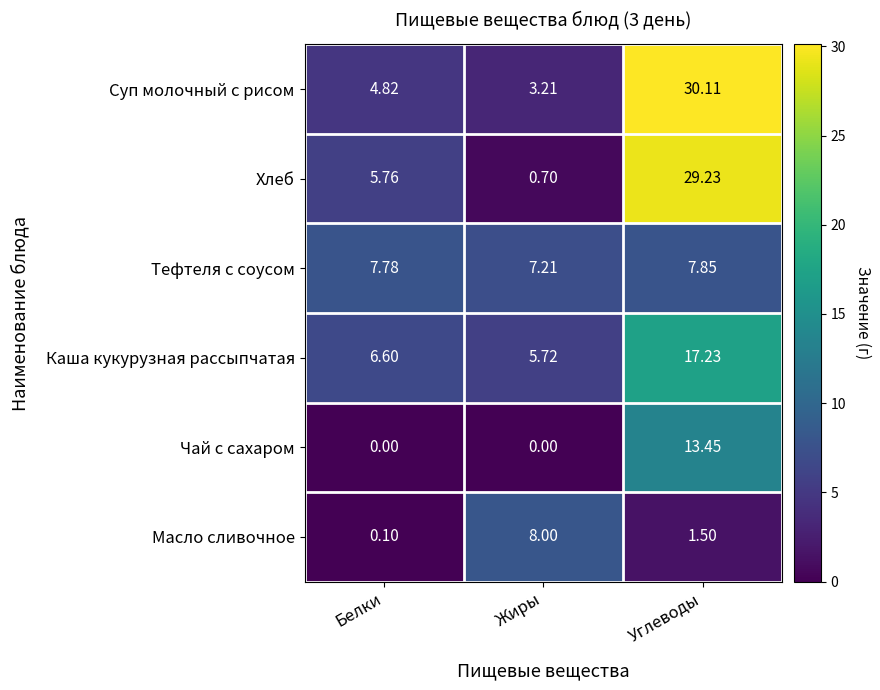

Where does the Масло сливочное series first go above 1?

Жиры